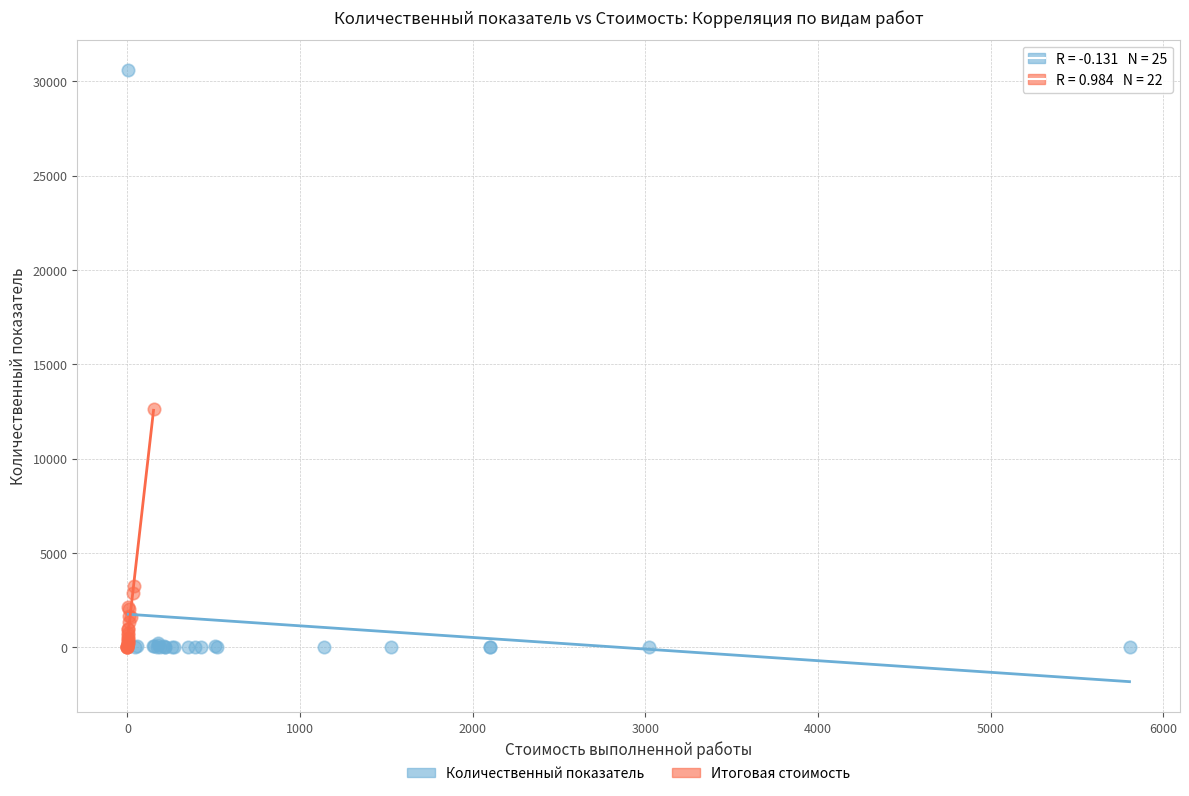

Which series has the largest Y range (max minus min)?

Количественный показатель